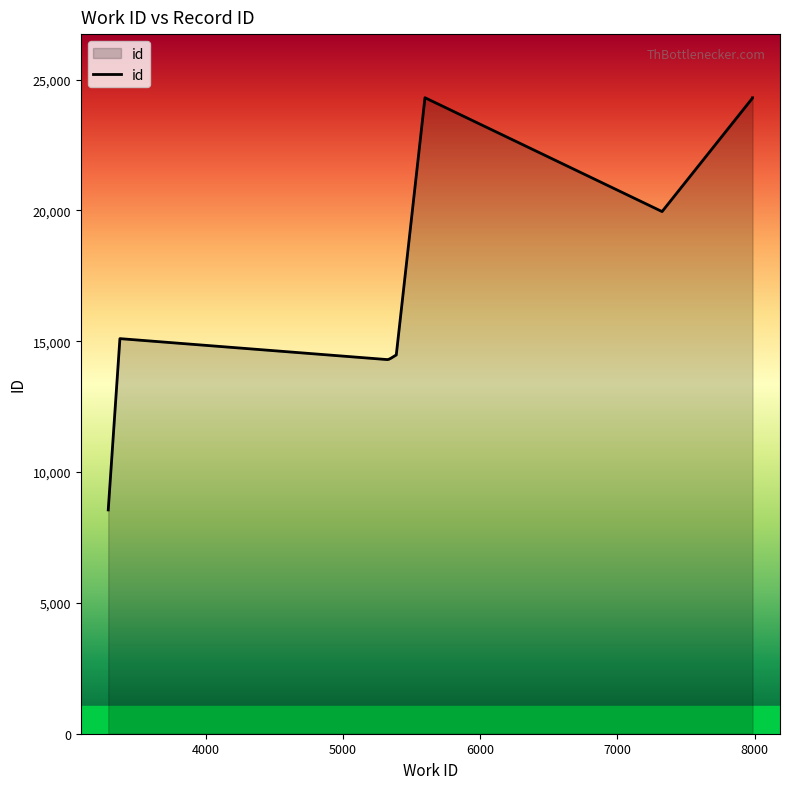

The value at 4000 is 24802. True or false?

False